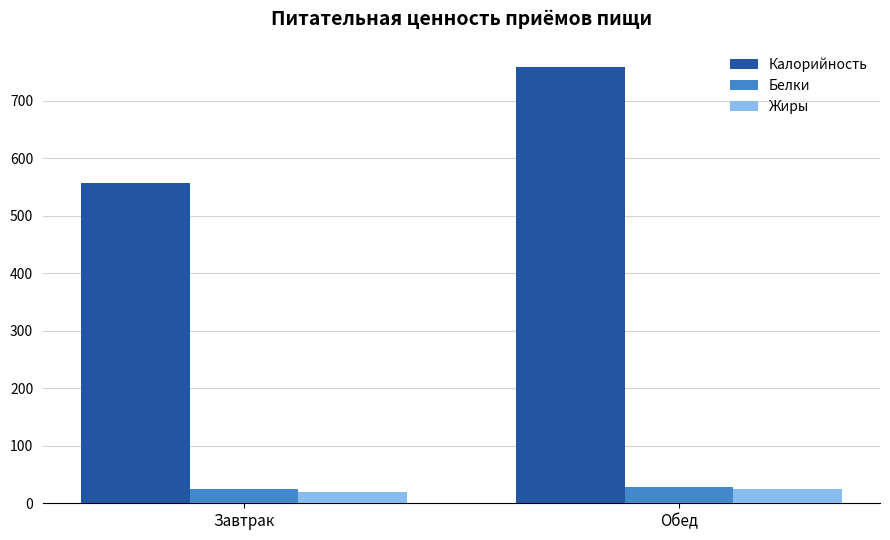

How many bars are there in total?

6